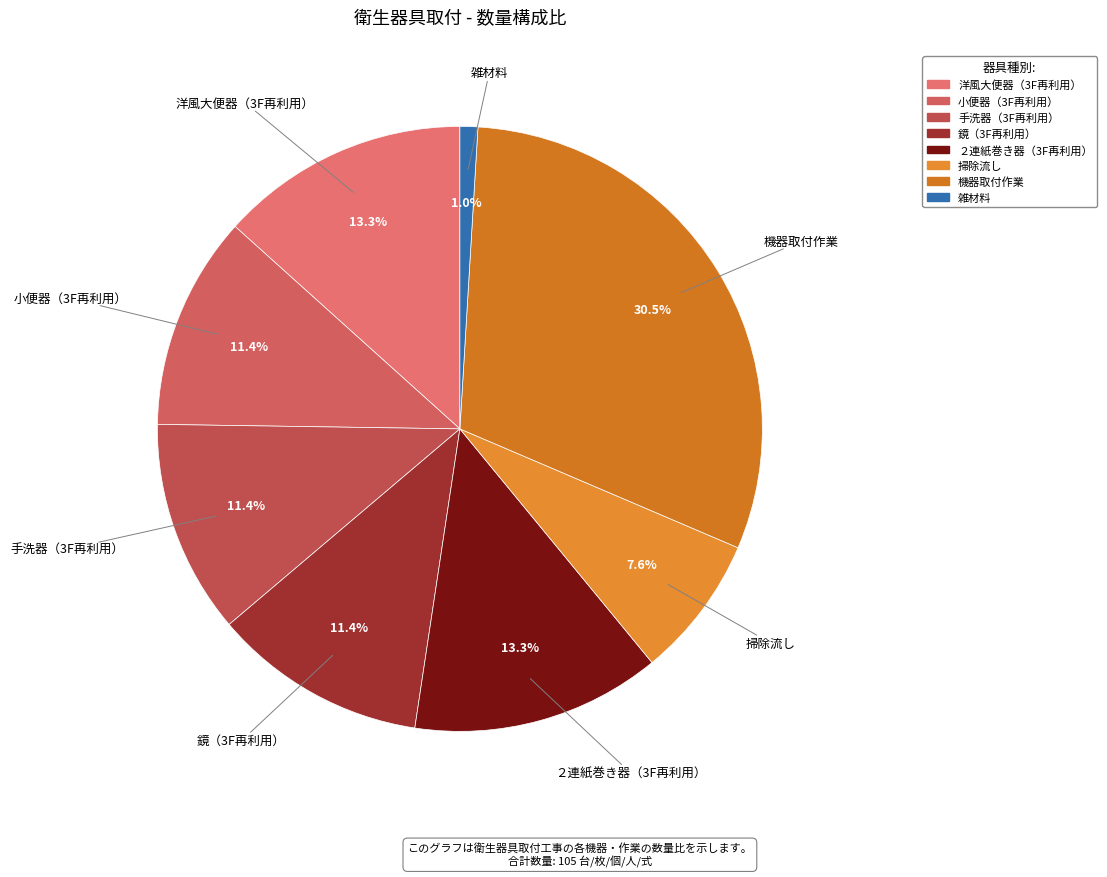

Which slice is the smallest?

雑材料